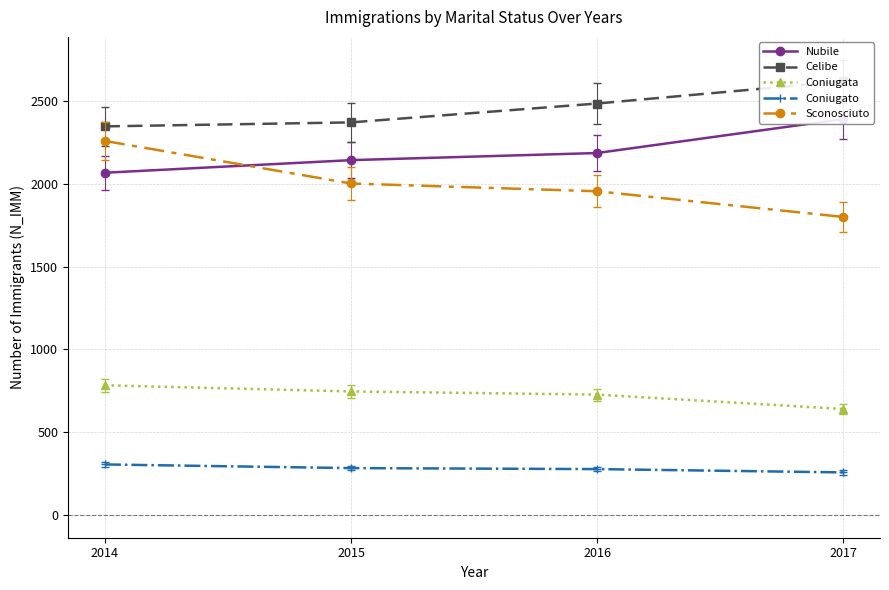

What is the spread (max minus min) of values at 2014?

2042